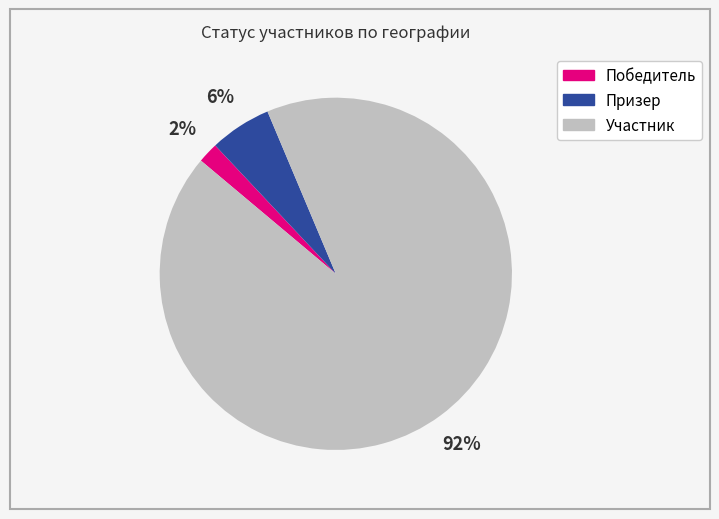

The Участник slice represents 92% of the pie. True or false?

True